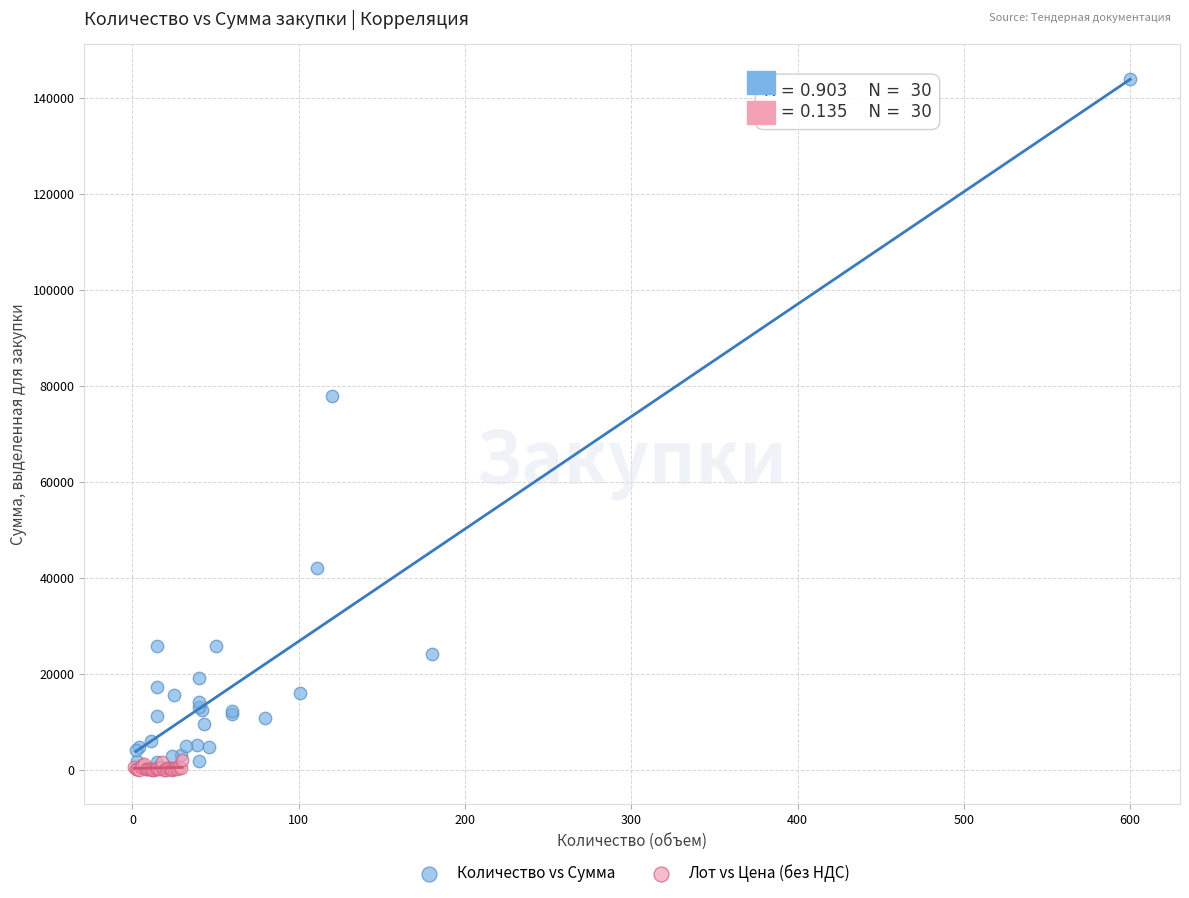

What are all the series names shown in the legend?

Количество vs Сумма, Лот vs Цена (без НДС)